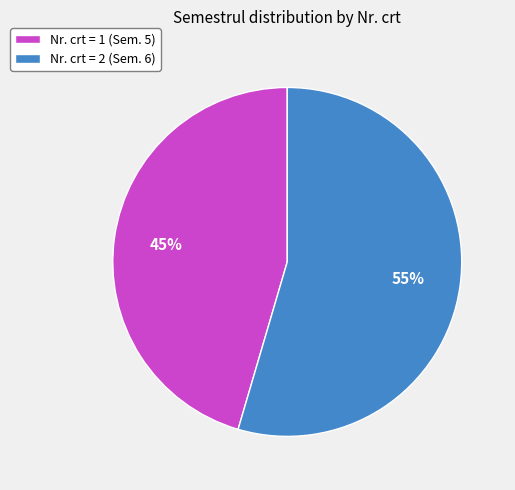

Rank the categories by value from lowest to highest.

Nr. crt = 1 (Sem. 5), Nr. crt = 2 (Sem. 6)